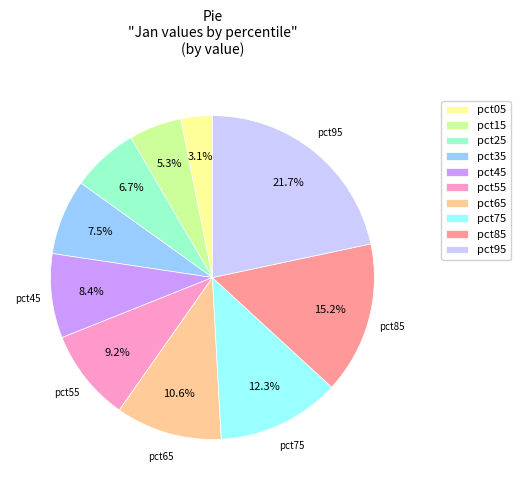

Is there a majority slice in this chart?

No